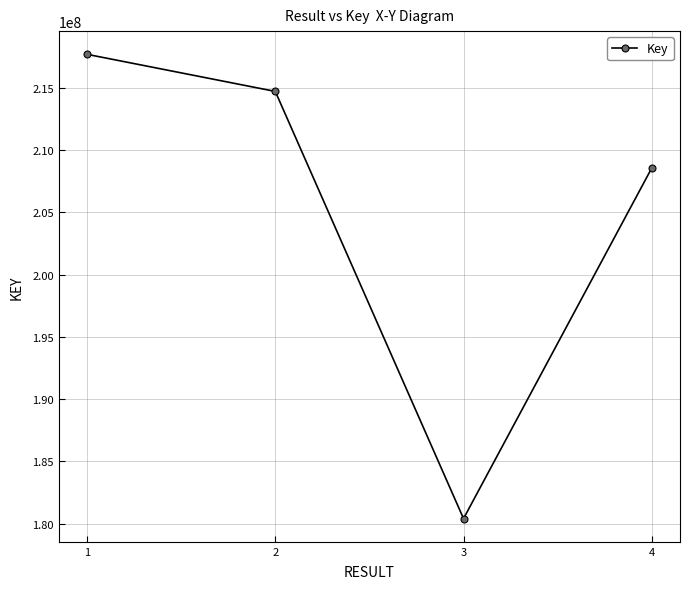

Between 2 and 4, which is larger?

2